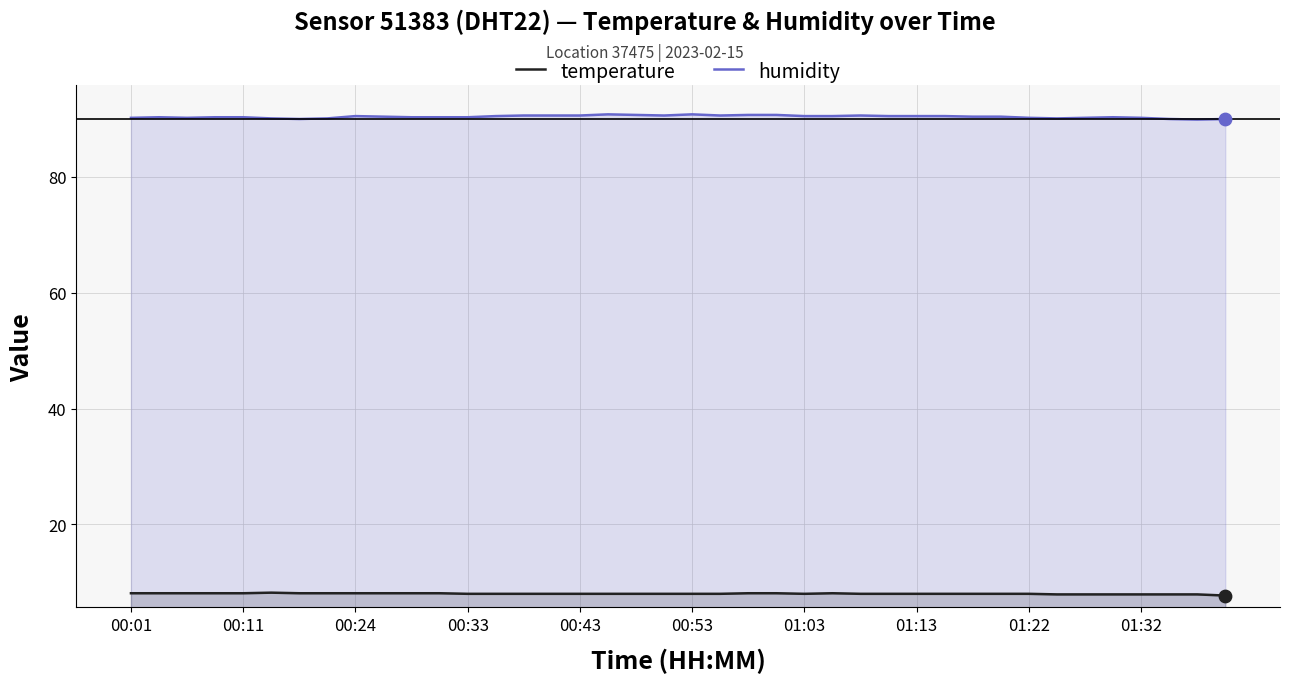

At which category is the sum across all series the highest?

17